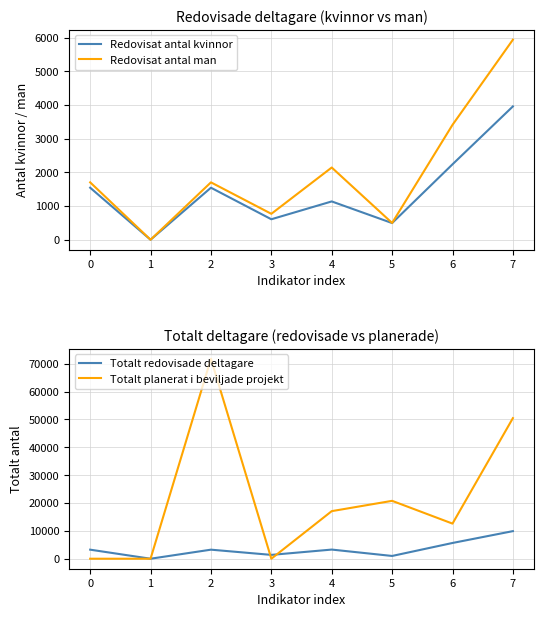

What is the maximum value for Redovisat antal kvinnor?

3962